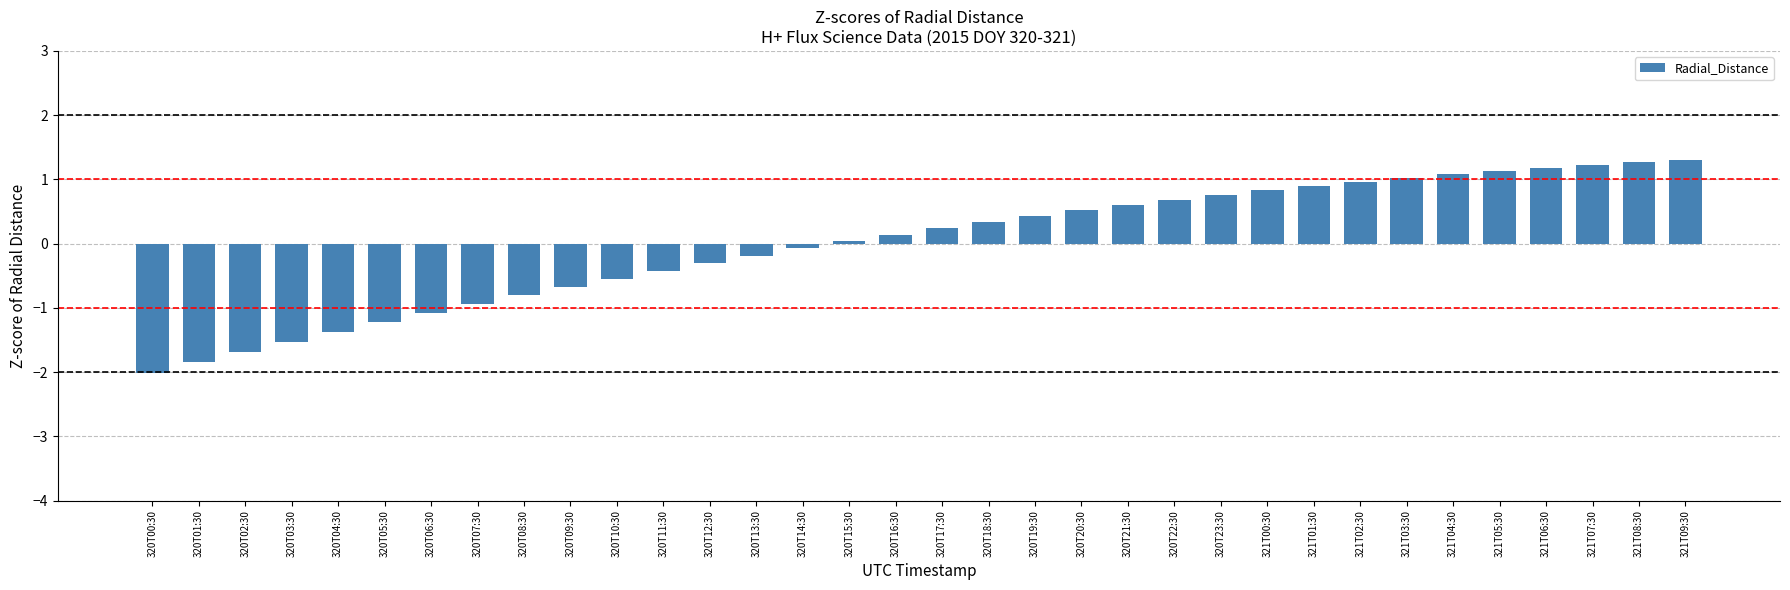

What is the greatest value displayed?

1.3